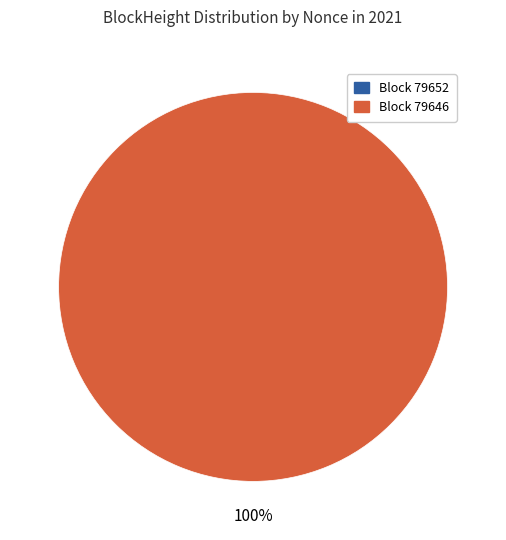

To the nearest percent, what percentage of the pie is 79646?

100%